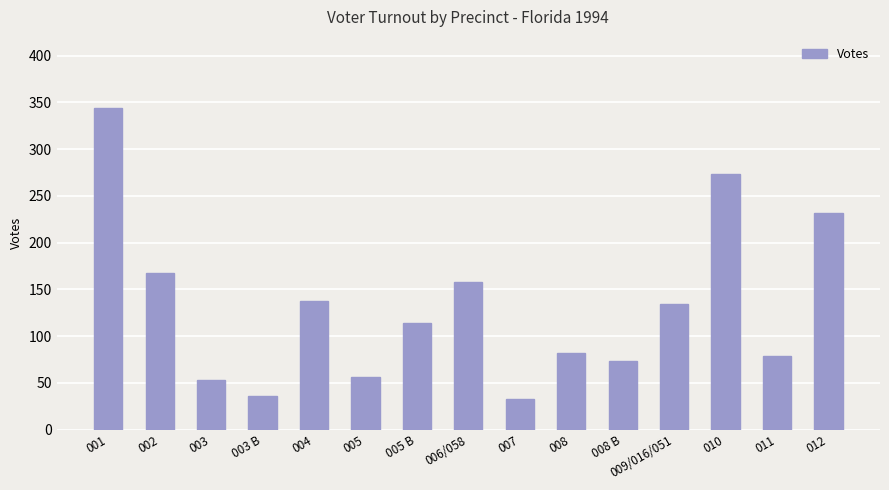

At which label is the value closest to 188?

002